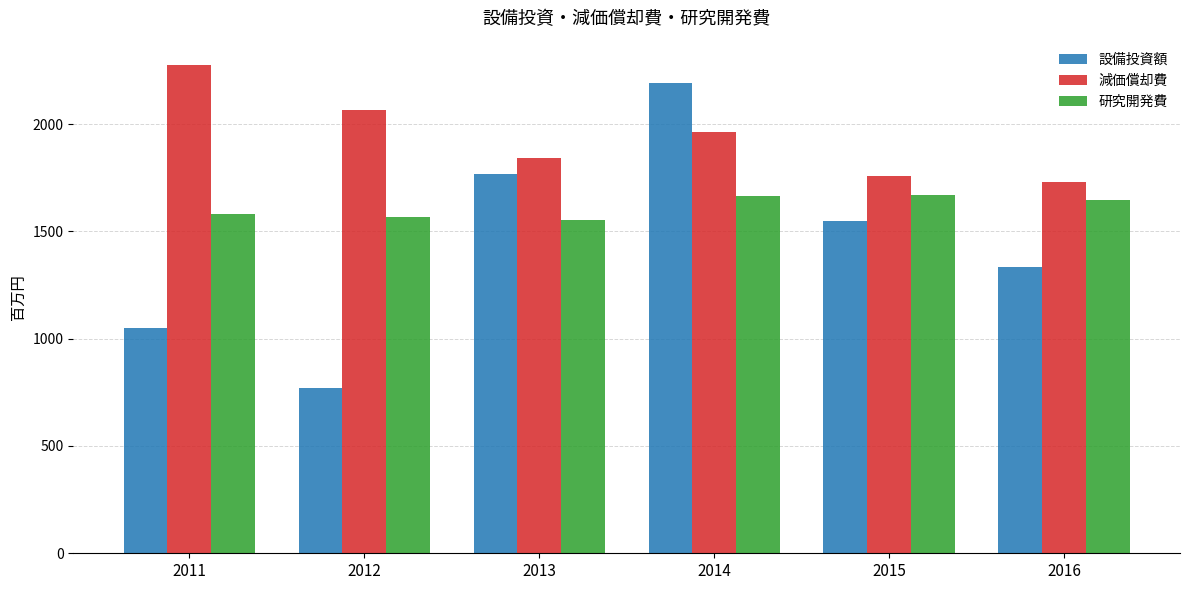

Where is 設備投資額 nearest to the value 1481?

2015